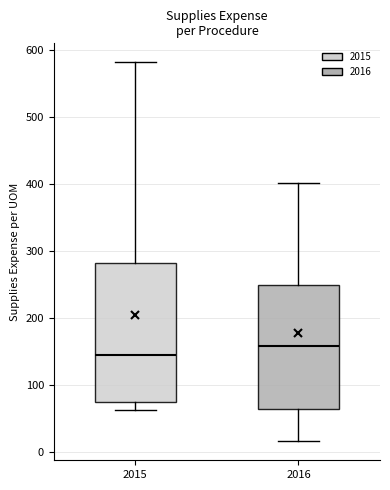

Reading left to right, transcribe this box plot: for each box, give where its median line is, the range the box spans, and where its two whiskers end, as read against the y-axis. The values are not printed on the chart, so give them approximately, as read against the axis.

2015: median 140, box 80 to 280, whiskers 60 to 580
2016: median 160, box 60 to 250, whiskers 20 to 400